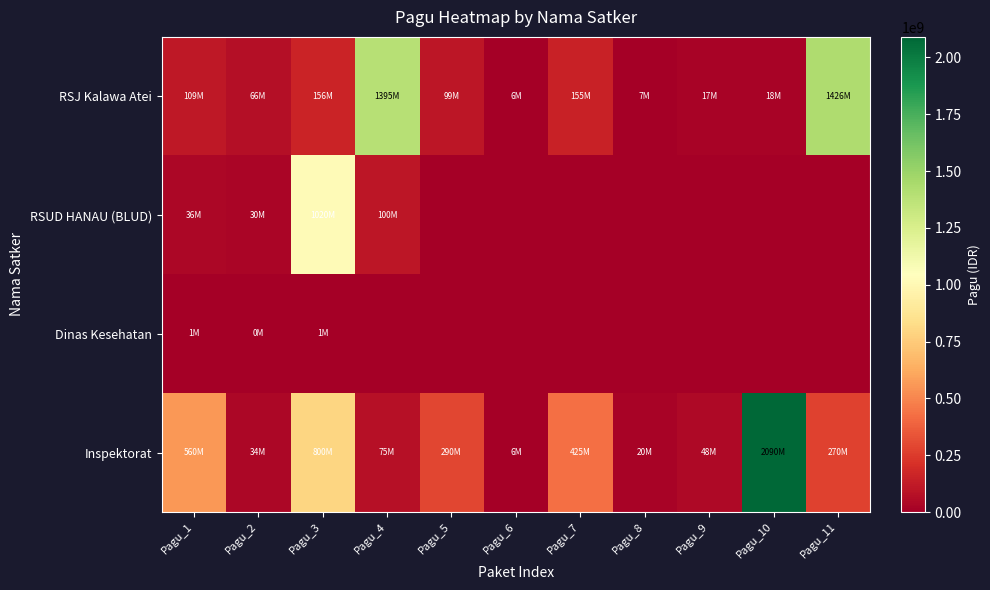

Reading right to left, transcribe all the data shown in this chart.

RSJ Kalawa Atei: Pagu_11=1426428048	Pagu_10=18240000	Pagu_9=16800000	Pagu_8=7408080	Pagu_7=154704000	Pagu_6=5926464	Pagu_5=98774400	Pagu_4=1395360000	Pagu_3=156480000	Pagu_2=66000000	Pagu_1=109000000
RSUD HANAU (BLUD): Pagu_11=0	Pagu_10=0	Pagu_9=0	Pagu_8=0	Pagu_7=0	Pagu_6=0	Pagu_5=0	Pagu_4=100000000	Pagu_3=1020000000	Pagu_2=30000000	Pagu_1=36000000
Dinas Kesehatan: Pagu_11=0	Pagu_10=0	Pagu_9=0	Pagu_8=0	Pagu_7=0	Pagu_6=0	Pagu_5=0	Pagu_4=0	Pagu_3=898300	Pagu_2=347750	Pagu_1=1224950
Inspektorat: Pagu_11=270000000	Pagu_10=2090000000	Pagu_9=48047000	Pagu_8=20000000	Pagu_7=425000000	Pagu_6=6400000	Pagu_5=290440000	Pagu_4=75000000	Pagu_3=800000000	Pagu_2=33600000	Pagu_1=560000000